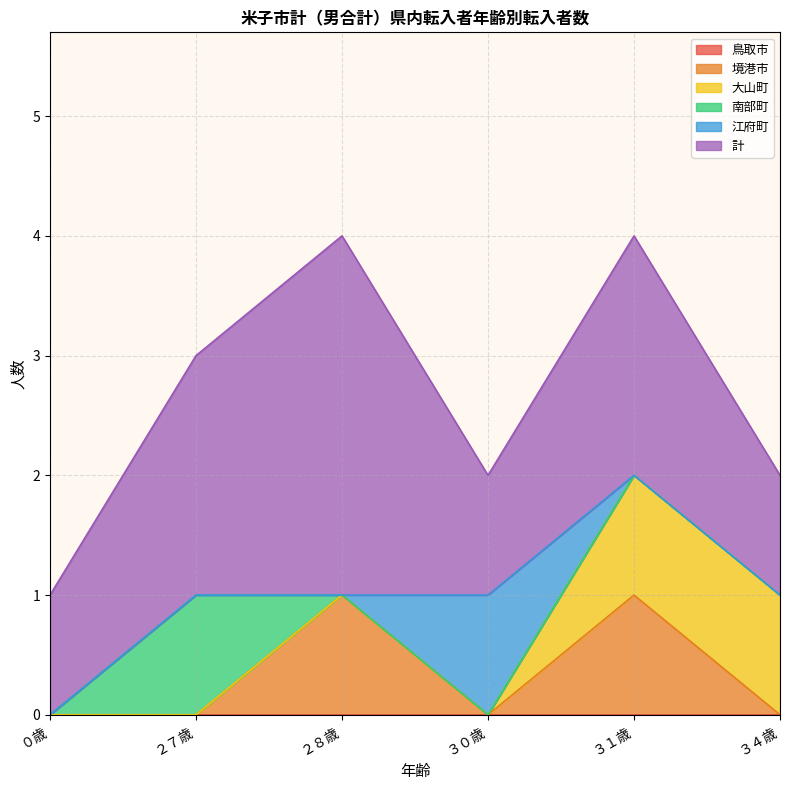

Which series ends up on top after the final intersection of 大山町 and 江府町?

大山町